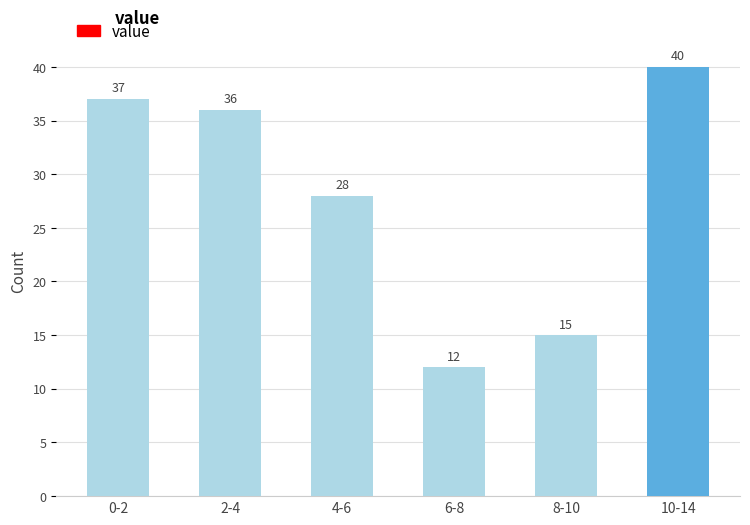

Reading left to right, transcribe all the data shown in this chart.

37	36	28	12	15	40